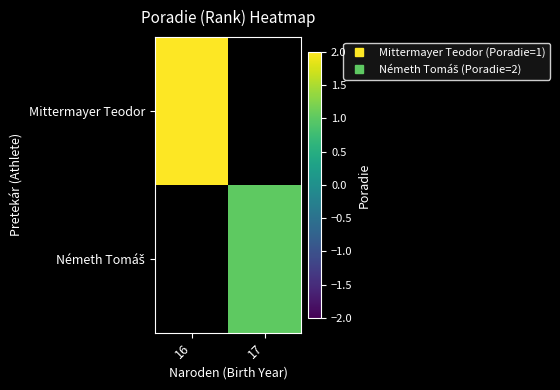

How many values in Mittermayer Teodor are above zero?

1